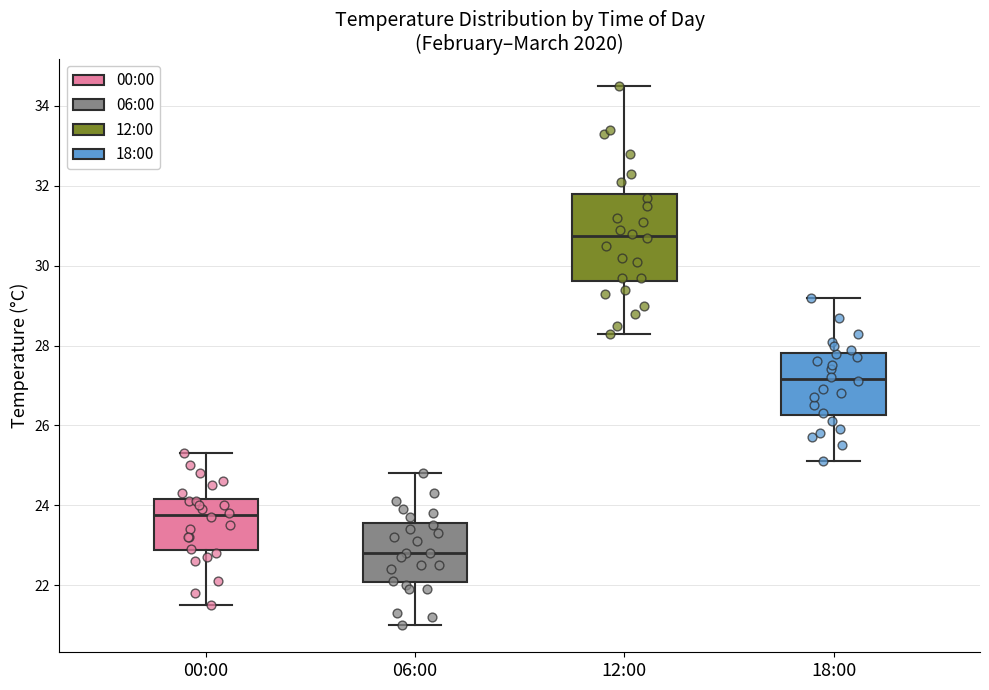

Reading left to right, transcribe this box plot: for each box, give where its median line is, the range the box spans, and where its two whiskers end, as read against the y-axis. The values are not printed on the chart, so give them approximately, as read against the axis.

00:00: median 23.8, box 22.8 to 24.2, whiskers 21.6 to 25.4
06:00: median 22.8, box 22.0 to 23.6, whiskers 21.0 to 24.8
12:00: median 30.8, box 29.6 to 31.8, whiskers 28.4 to 34.6
18:00: median 27.2, box 26.2 to 27.8, whiskers 25.2 to 29.2